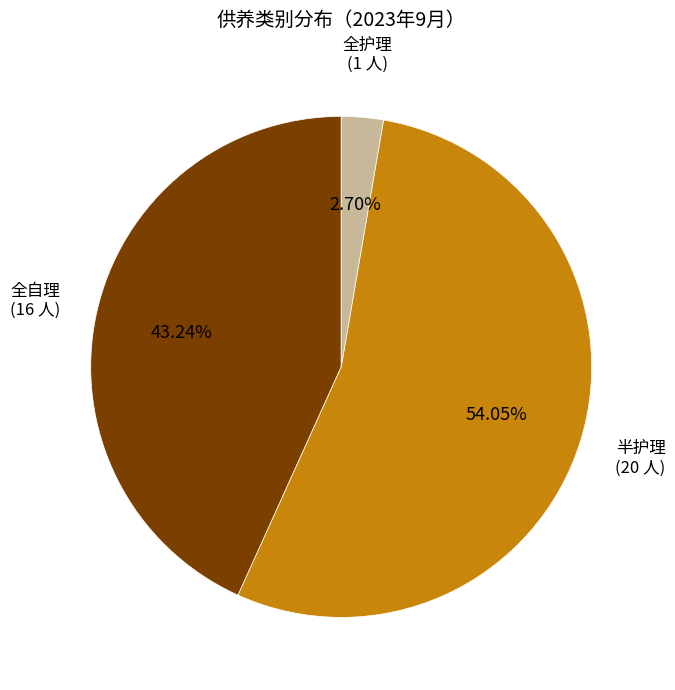

To the nearest percent, what is the difference between the 全护理 and 全自理 slice percentages?

41%